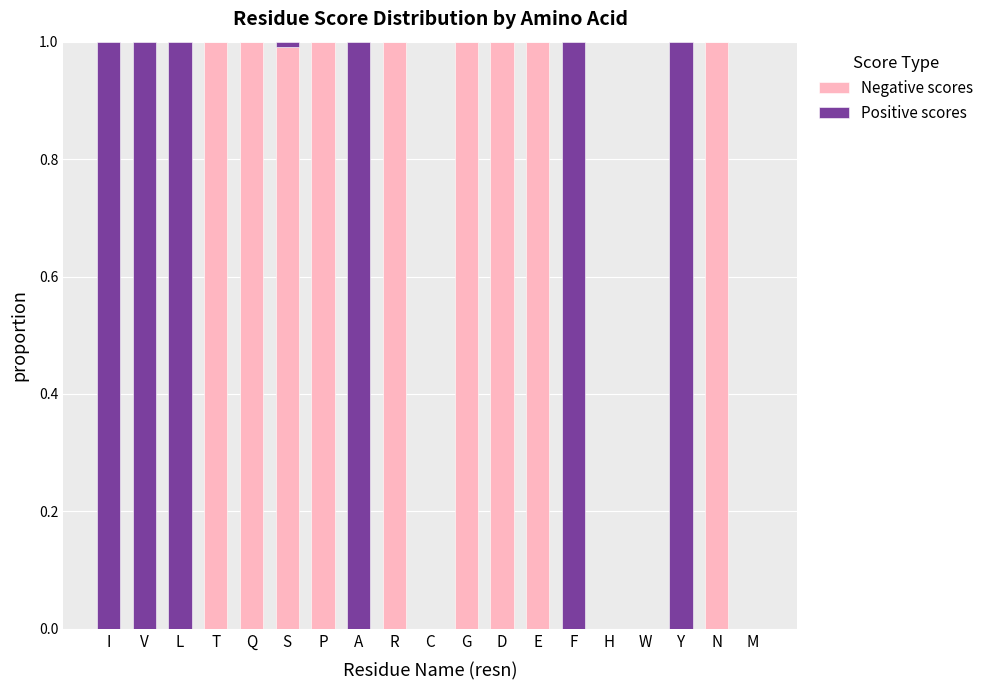

What is the total value across all series at F?

1.0